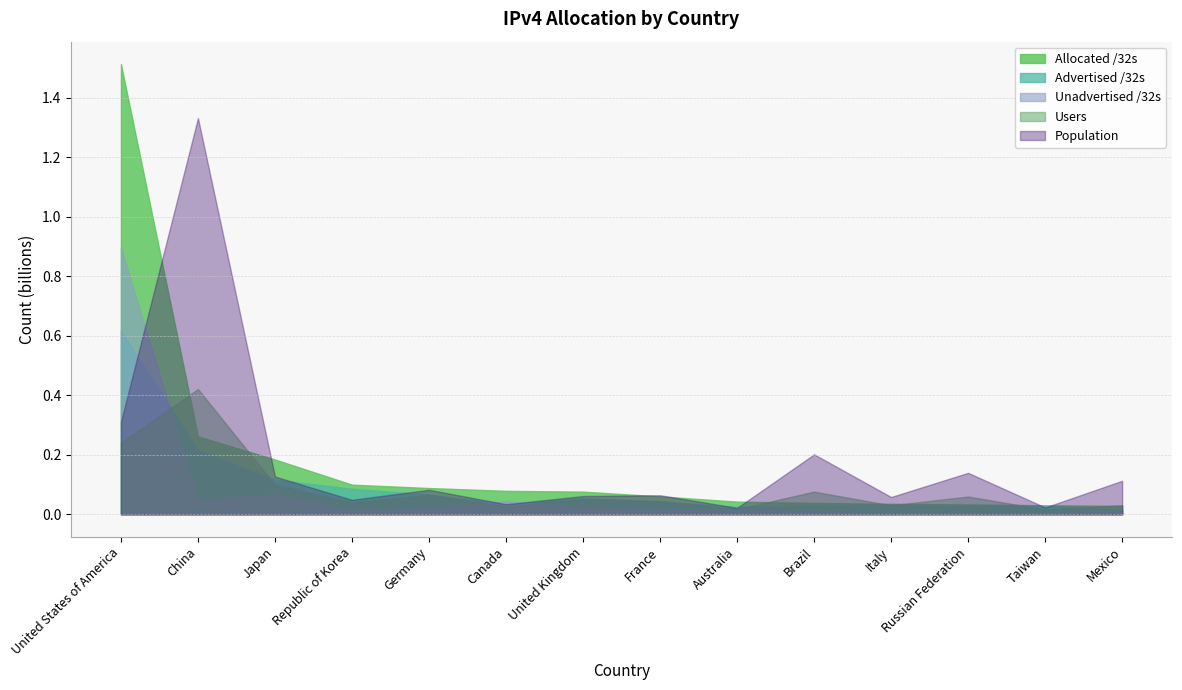

Read the Population value at Canada.

33801179